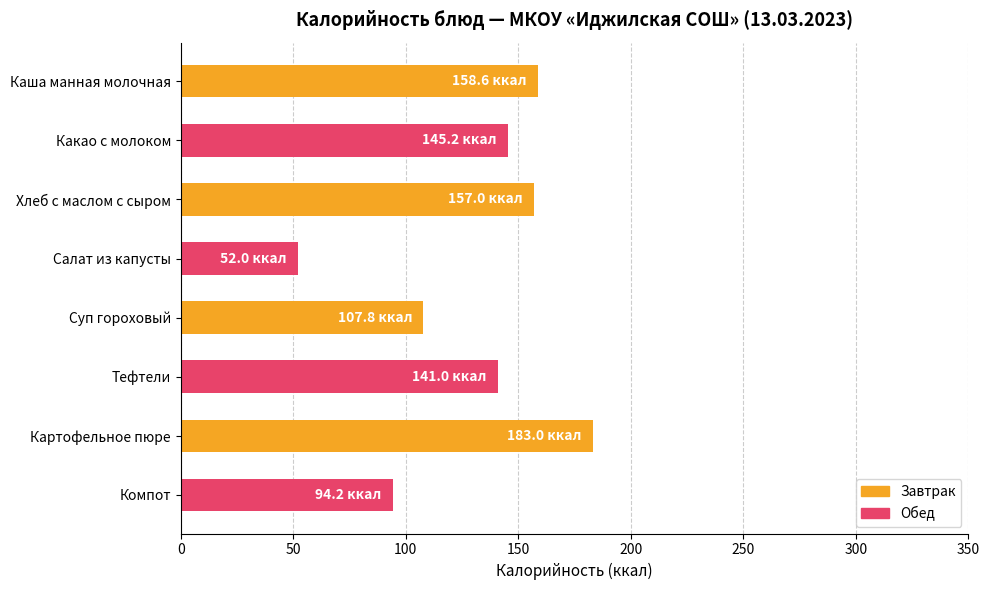

What is the label of the 2nd bar from the bottom?

Картофельное пюре